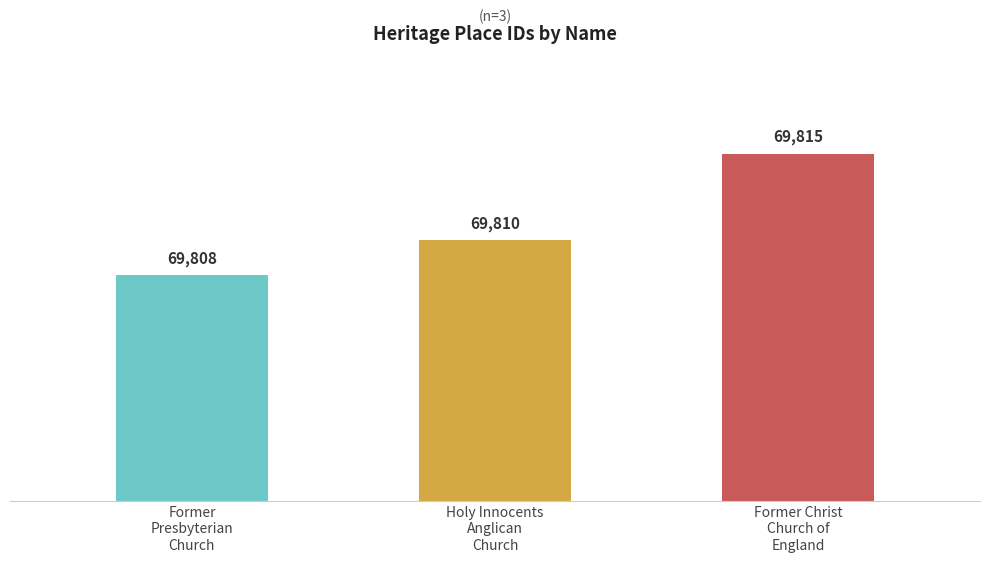

What is the difference between the maximum and minimum values?

7